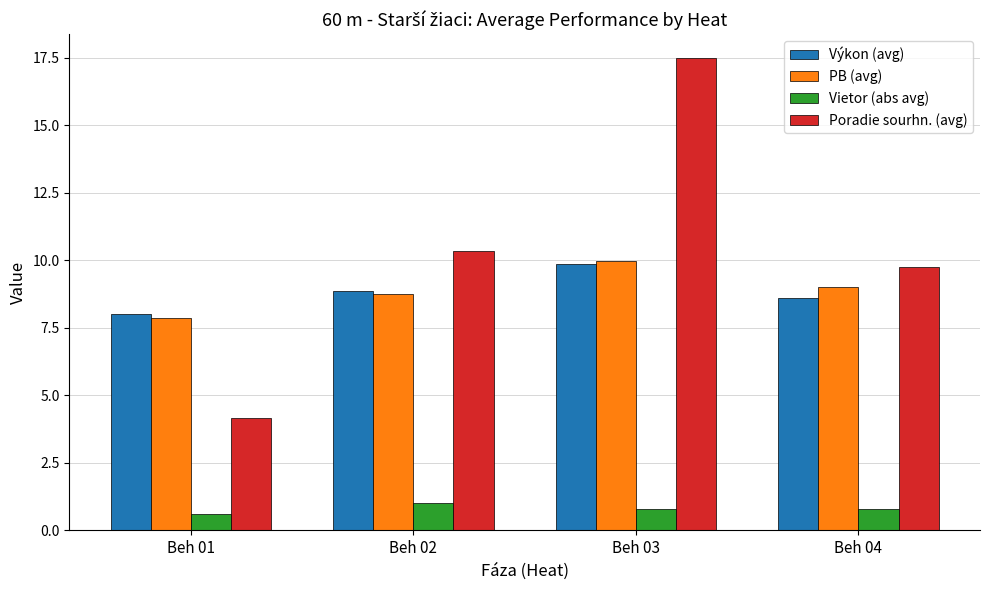

What is the spread (max minus min) of values at Beh 02?

9.3